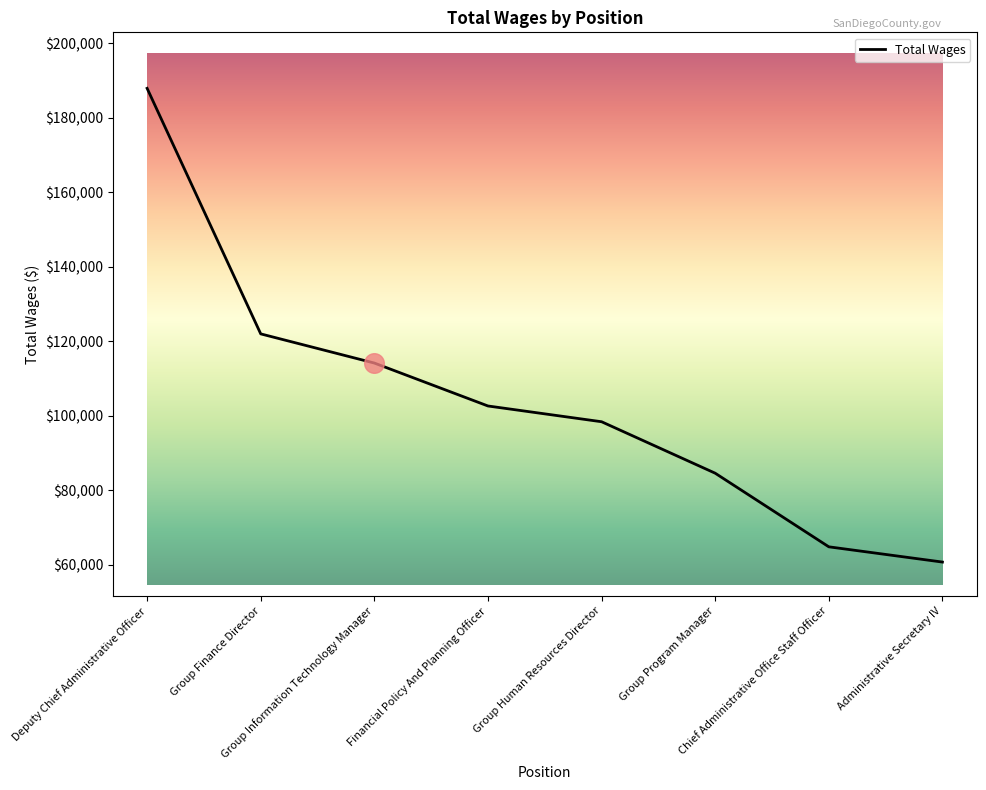

What is the ratio of the value at Chief Administrative Office Staff Officer to the value at Group Finance Director?

0.5